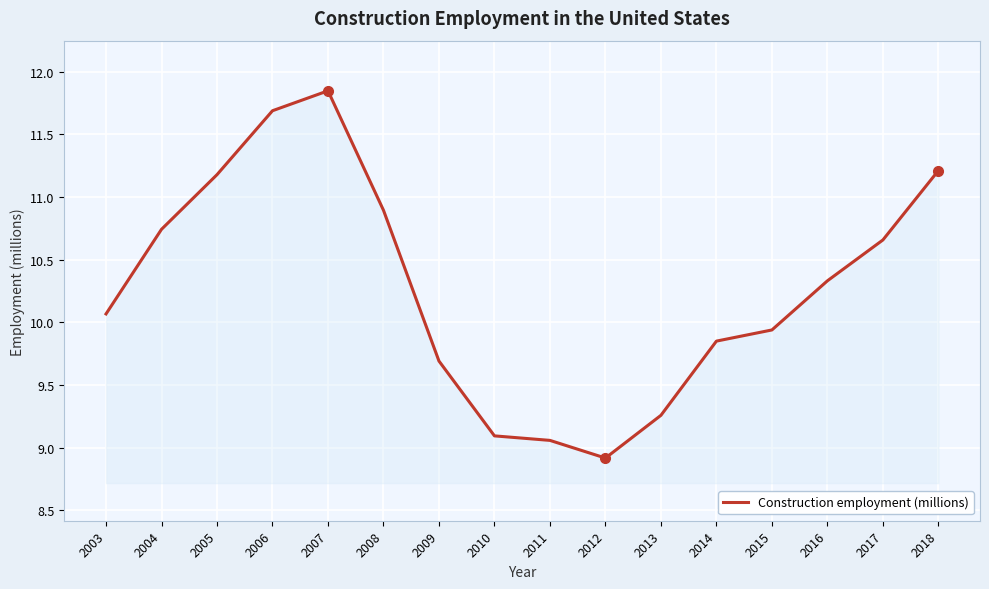

List the labels in order of value, smallest first.

2012, 2011, 2010, 2013, 2009, 2014, 2015, 2003, 2016, 2017, 2004, 2008, 2005, 2018, 2006, 2007